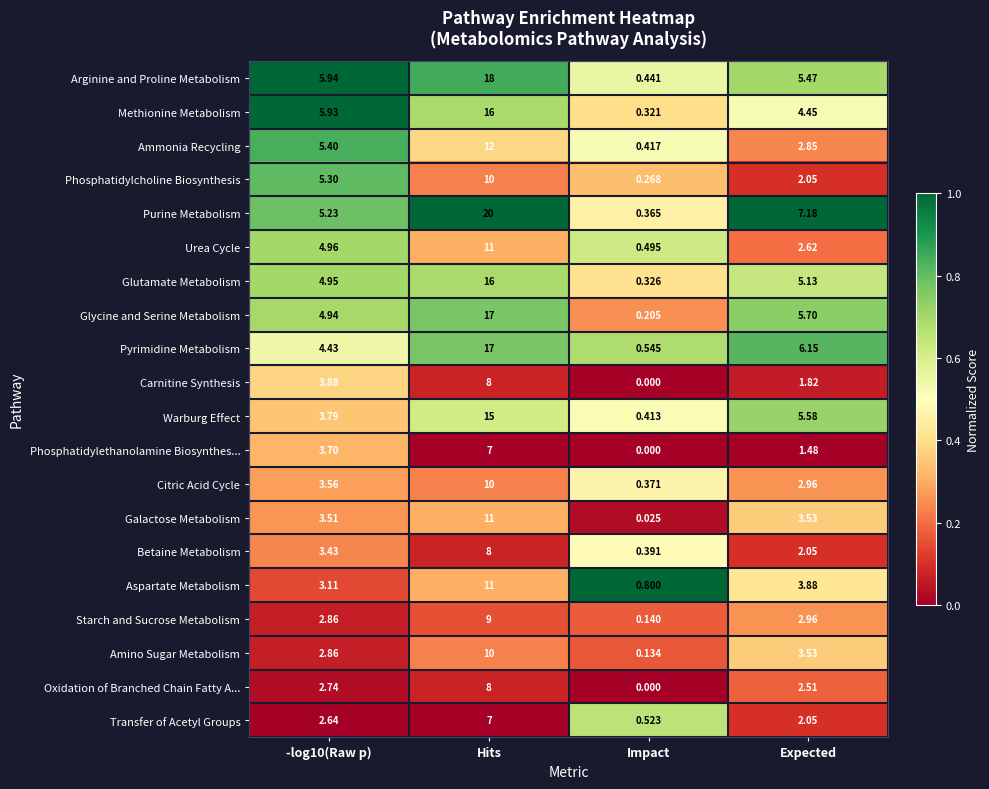

At how many categories does at least one series exceed 0?

4